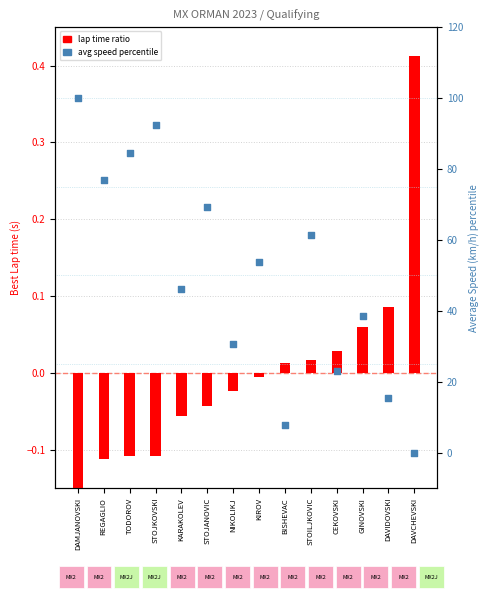

Which series has the largest total across all categories?

avg speed percentile